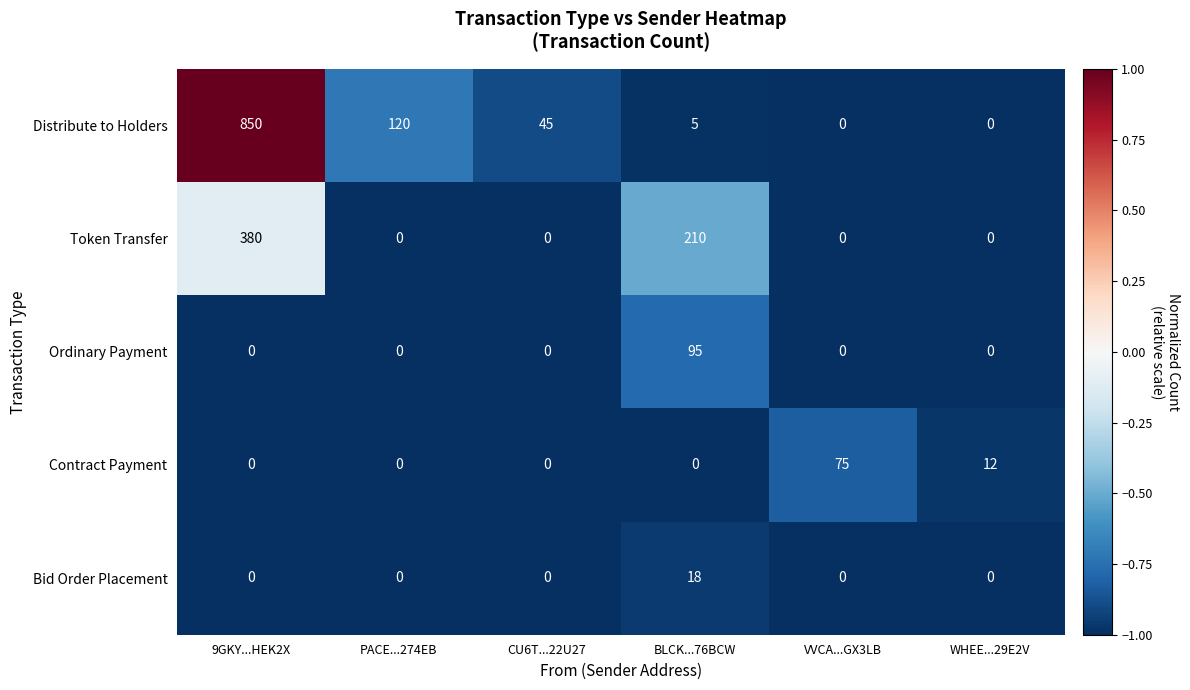

How many values in the Token Transfer series exceed 0?

2